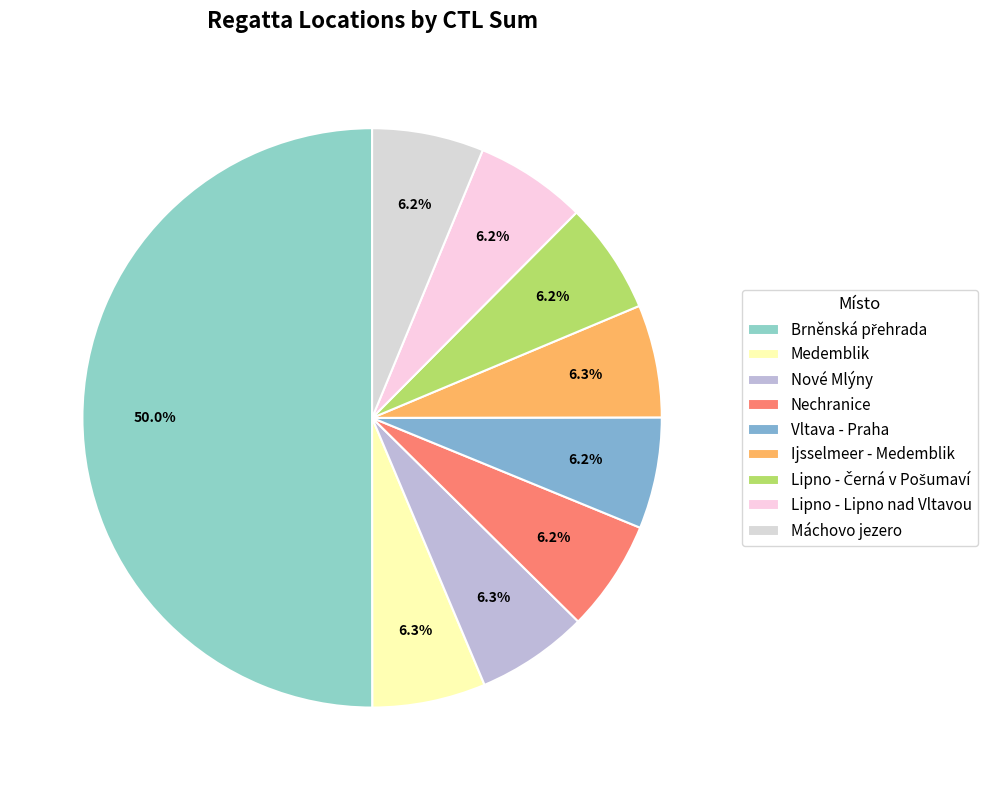

How many slices are in this pie chart?

9